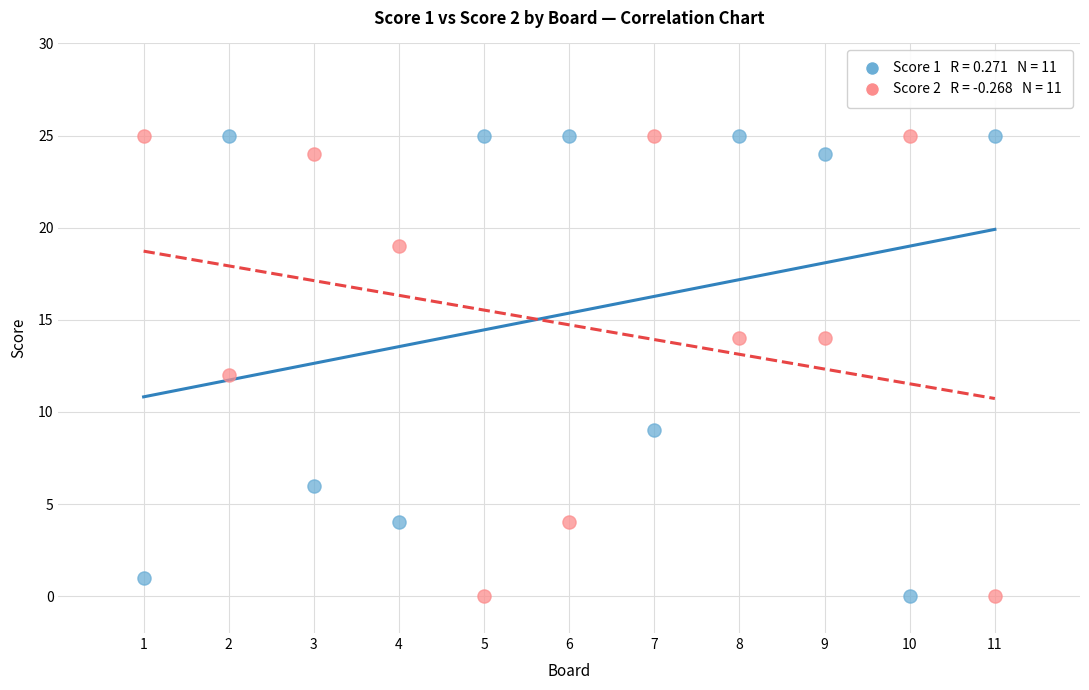

Across all data points, what is the range of X values (max minus min)?

10